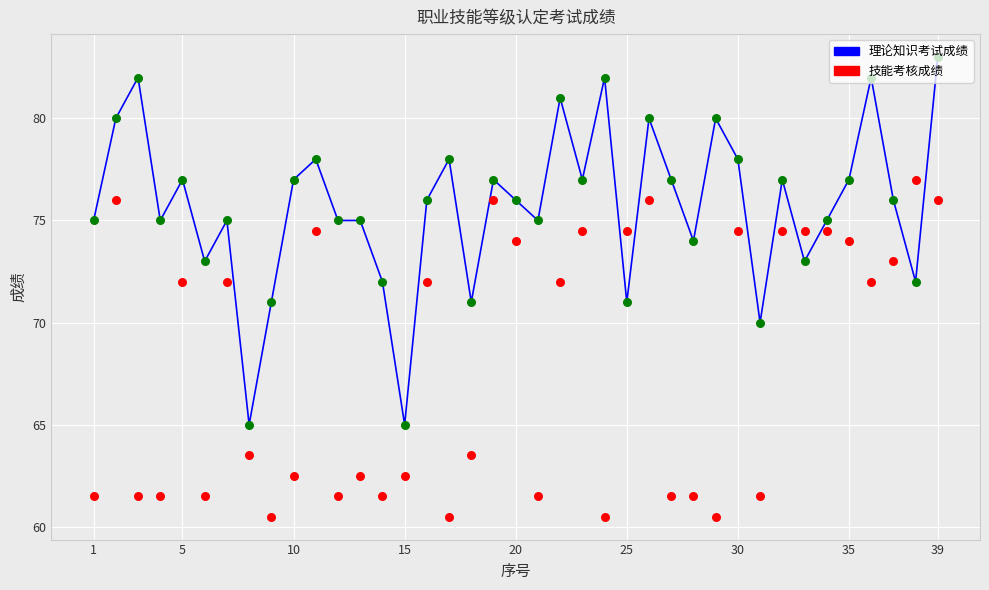

Which series contains the lowest Y value?

技能考核成绩